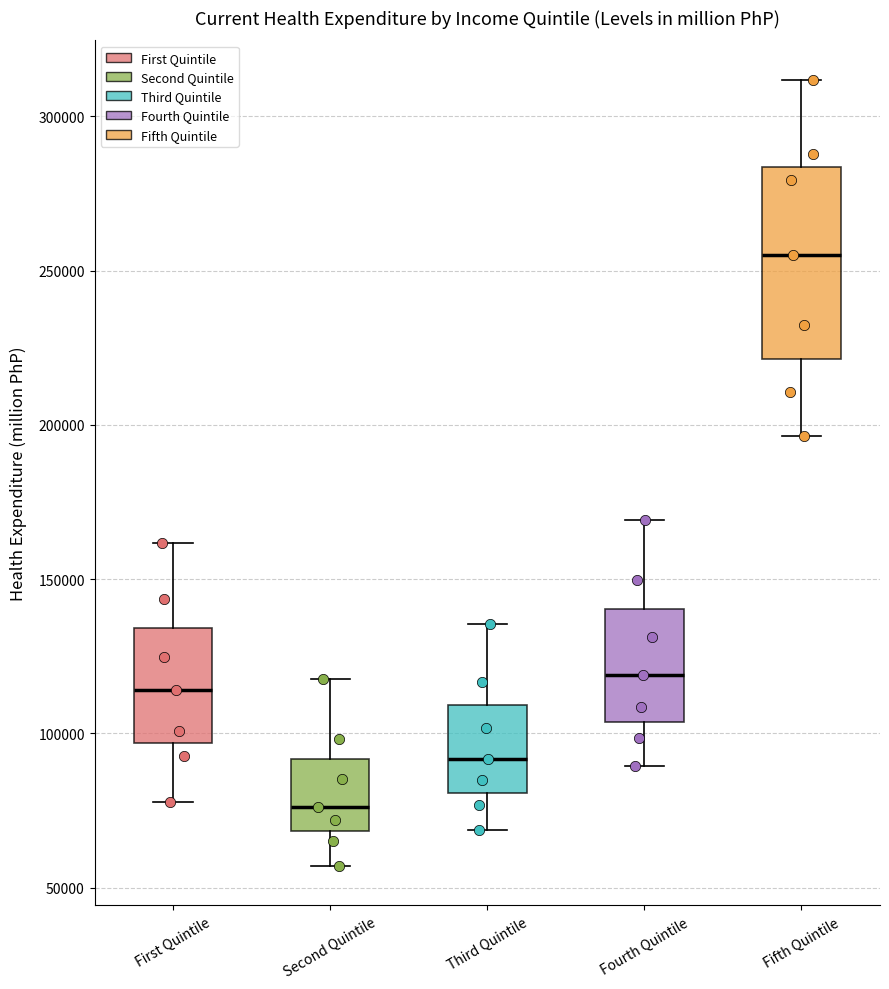

Reading left to right, read every box against the y-axis: the position of its median line, the range the box covers, and the ends of its whiskers. The values are not printed on the chart, so give them approximately, as read against the axis.

First Quintile: median 115000, box 95000 to 135000, whiskers 80000 to 160000
Second Quintile: median 75000, box 70000 to 90000, whiskers 55000 to 120000
Third Quintile: median 90000, box 80000 to 110000, whiskers 70000 to 135000
Fourth Quintile: median 120000, box 105000 to 140000, whiskers 90000 to 170000
Fifth Quintile: median 255000, box 220000 to 285000, whiskers 195000 to 310000